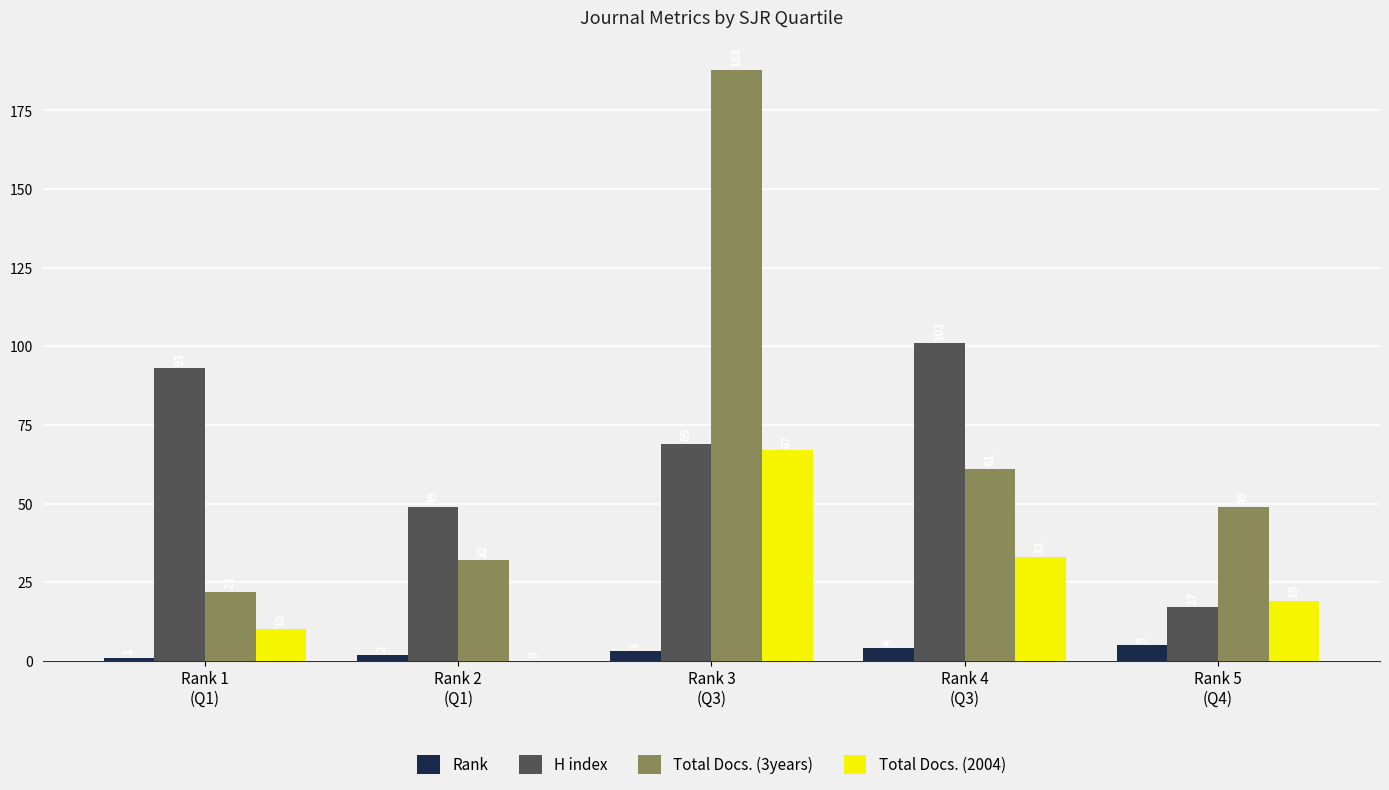

What is the approximate value of H index at Rank 4
(Q3), to the nearest 10?

100